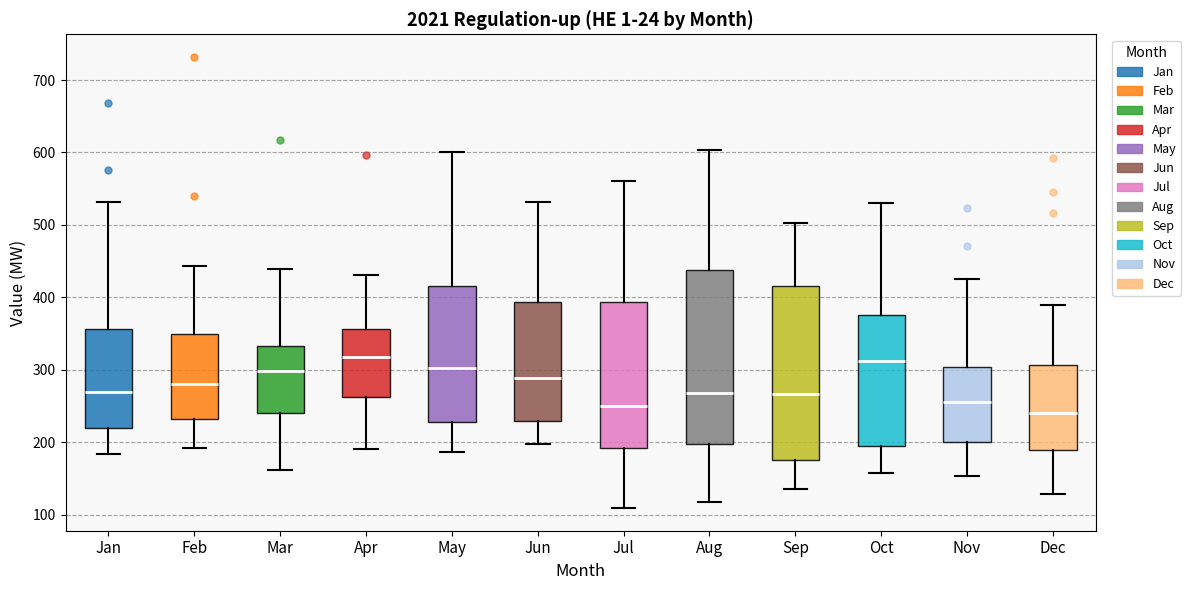

Where does the upper whisker of the box for Sep end on the y-axis? The values are not printed on the chart, so give them approximately, as read against the axis.

500